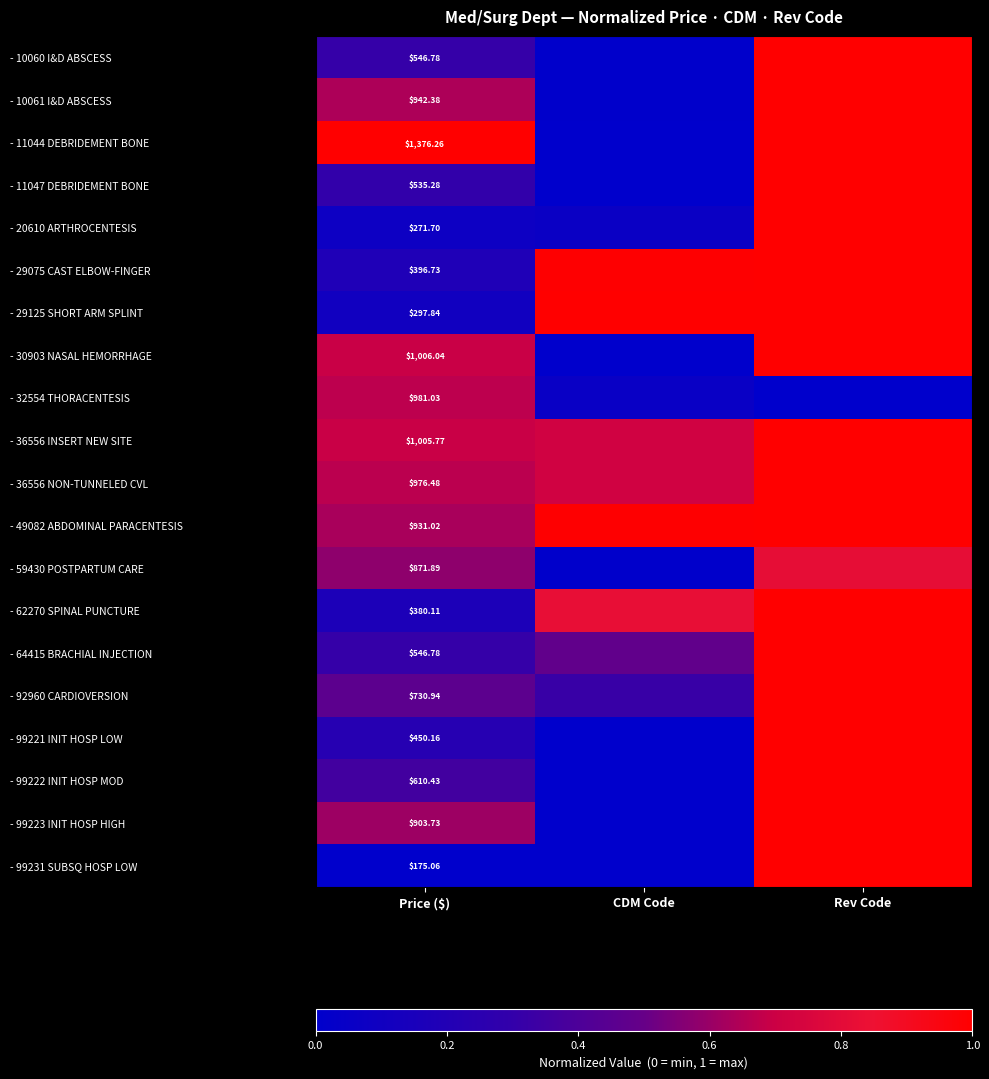

What is the average value of the - 99223 INIT HOSP HIGH series?

0.5